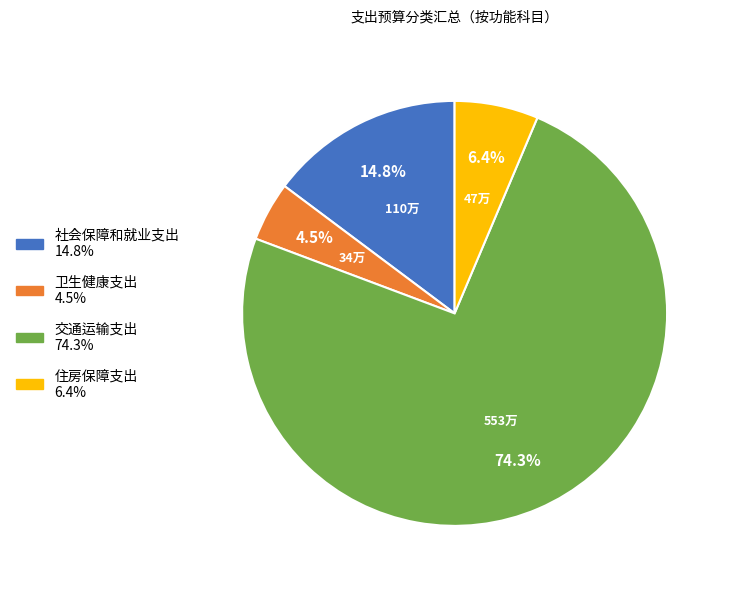

What is the largest slice in the pie chart?

交通运输支出